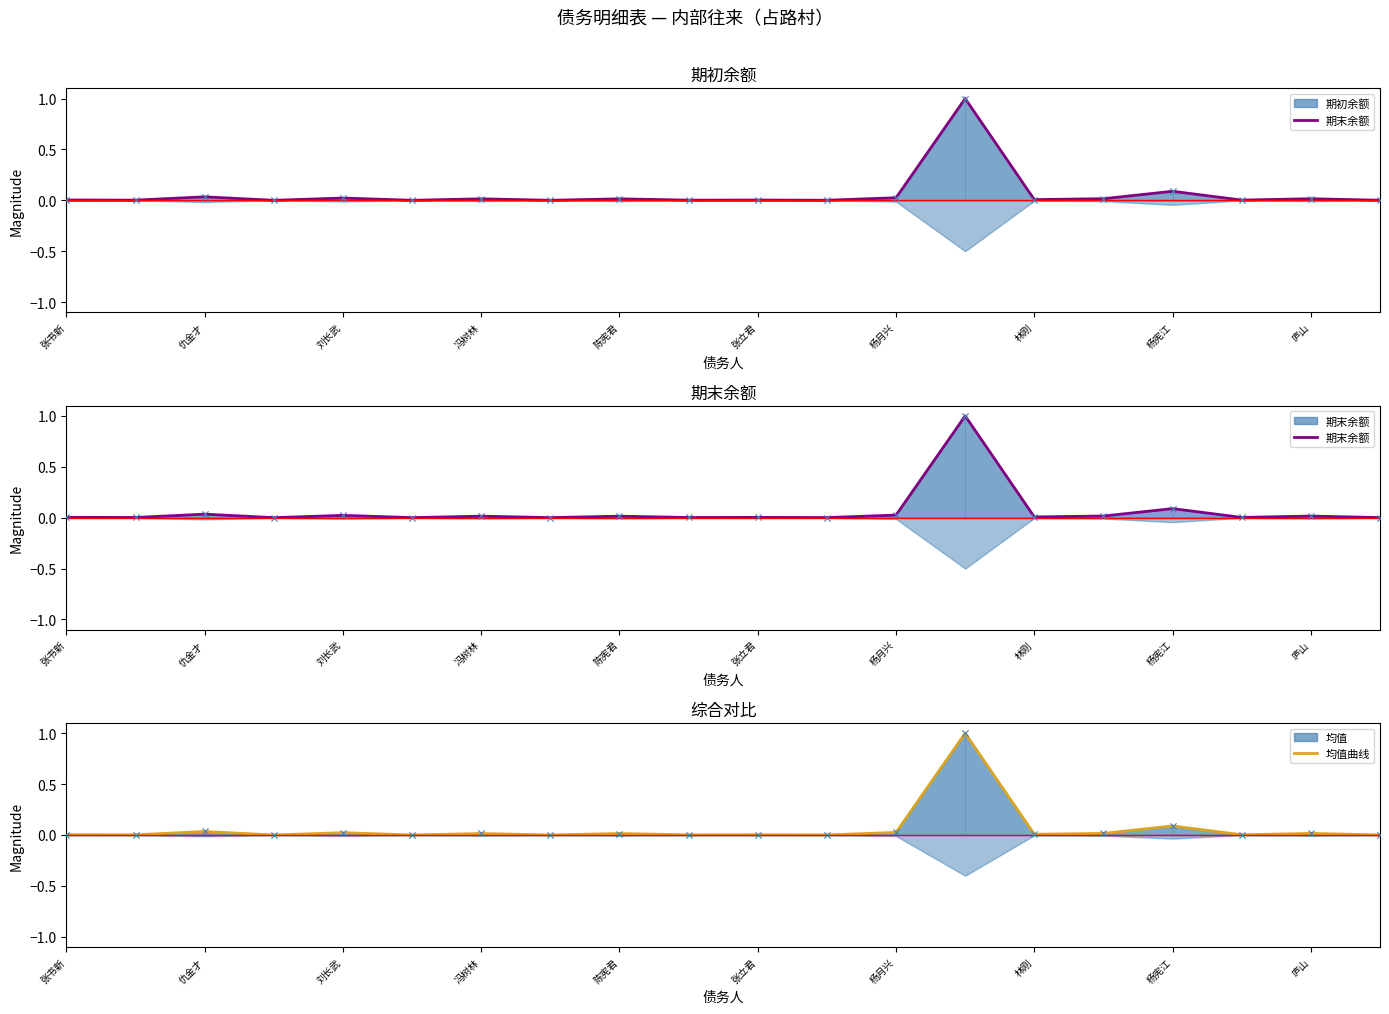

Which series contains the lowest Y value?

期末余额